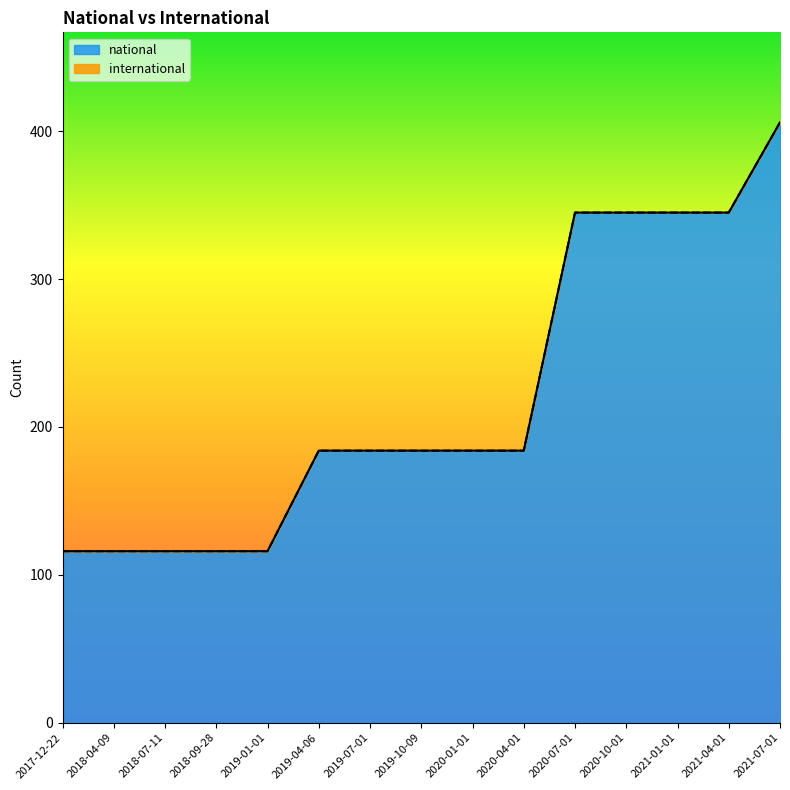

What is the difference between the maximum and second lowest values?

290